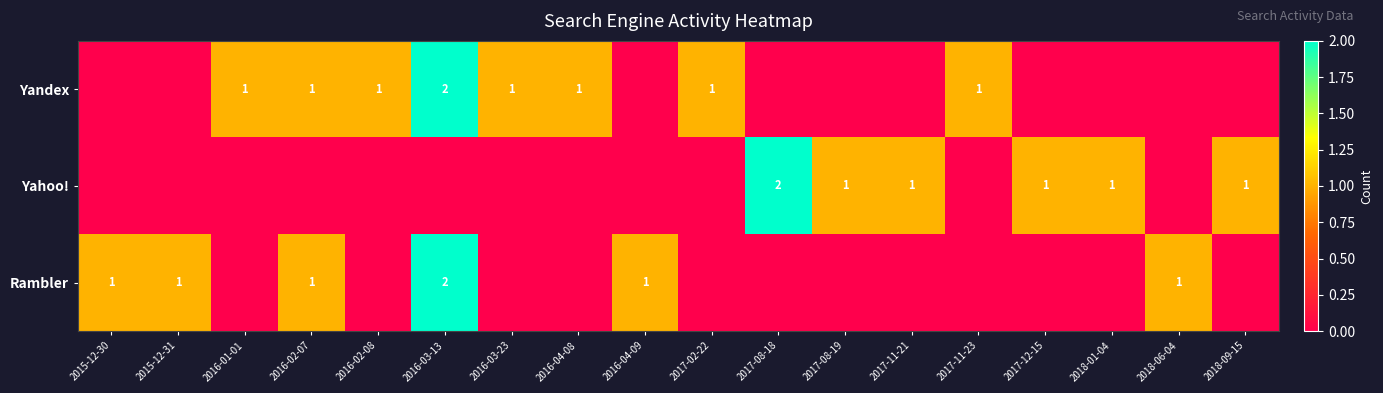

Is it true that Yandex equals 1 at 2016-01-01?

True